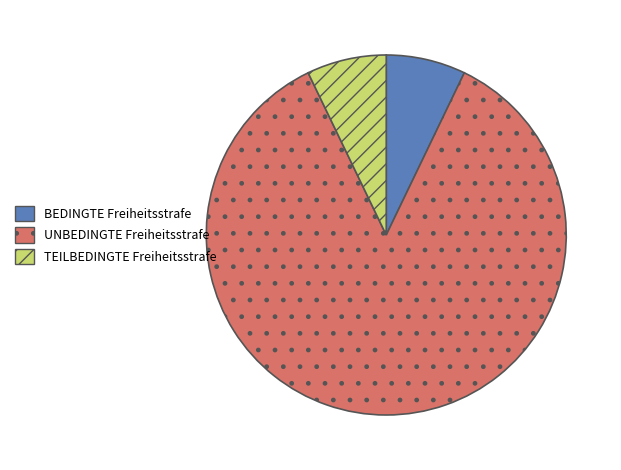

Is it true that UNBEDINGTE Freiheitsstrafe is 79% of the pie?

False